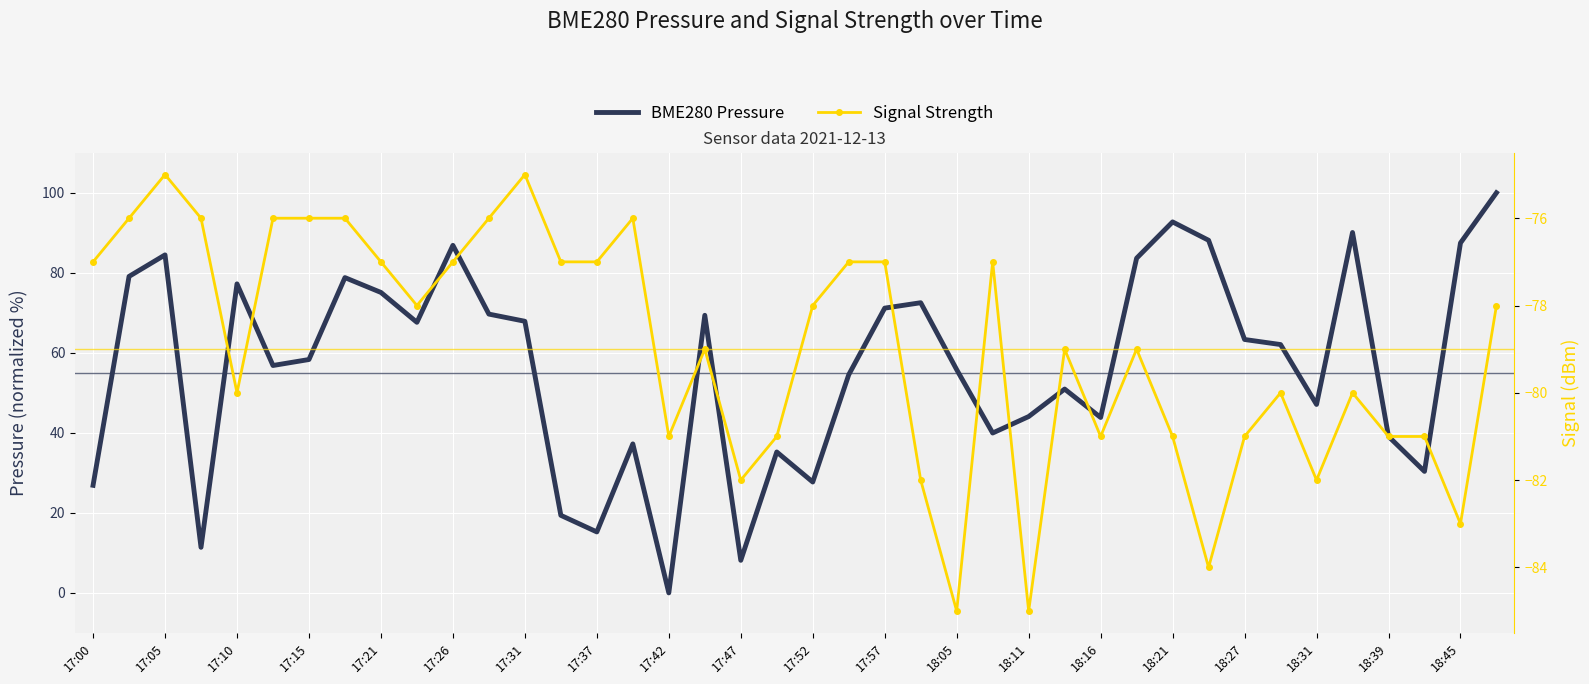

How many data points in BME280 Pressure are less than 62?

20